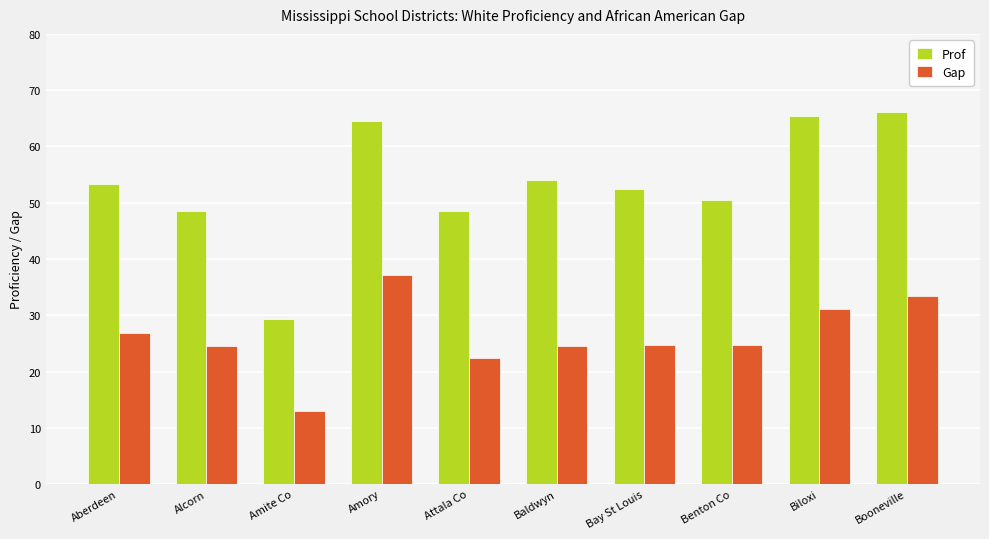

What is the sum of the Prof values at Benton Co and Amite Co?

0.8